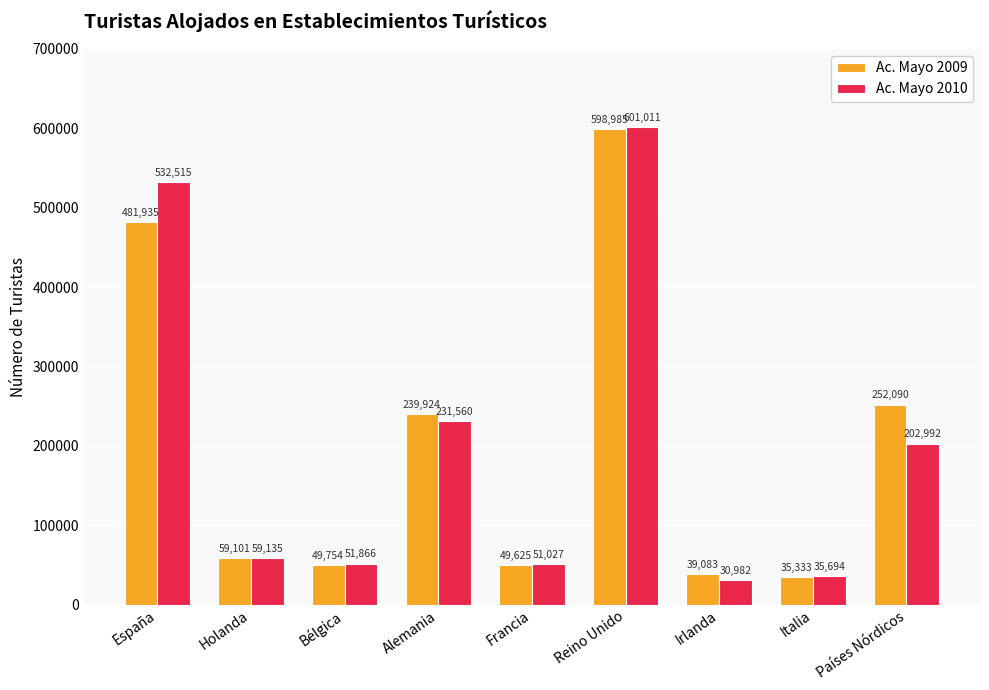

What value does the Ac. Mayo 2010 series have at Irlanda, to the nearest 50?

31000